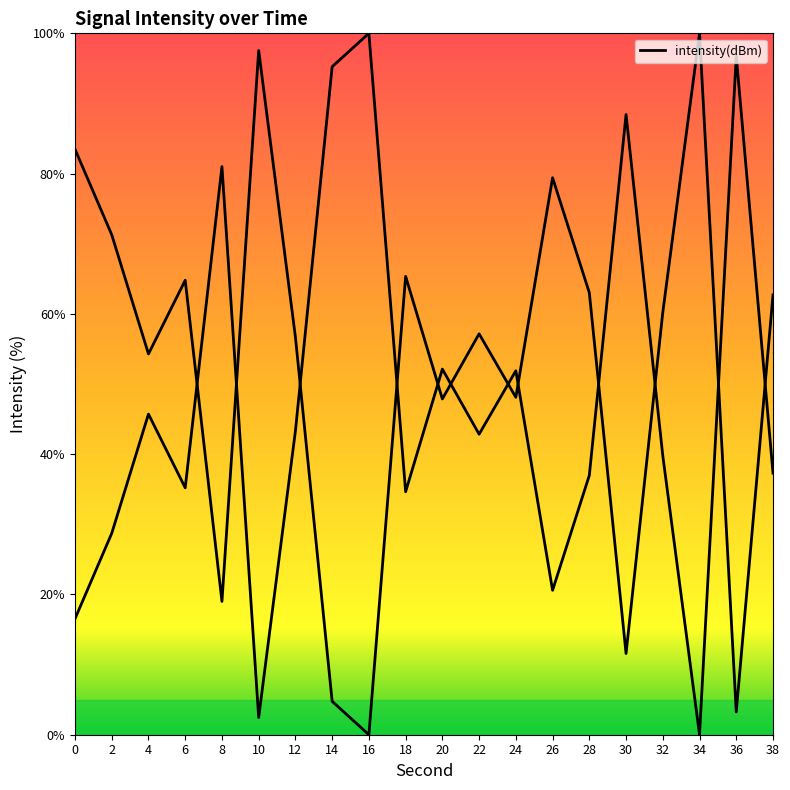

What is the approximate value at 0?

16.5